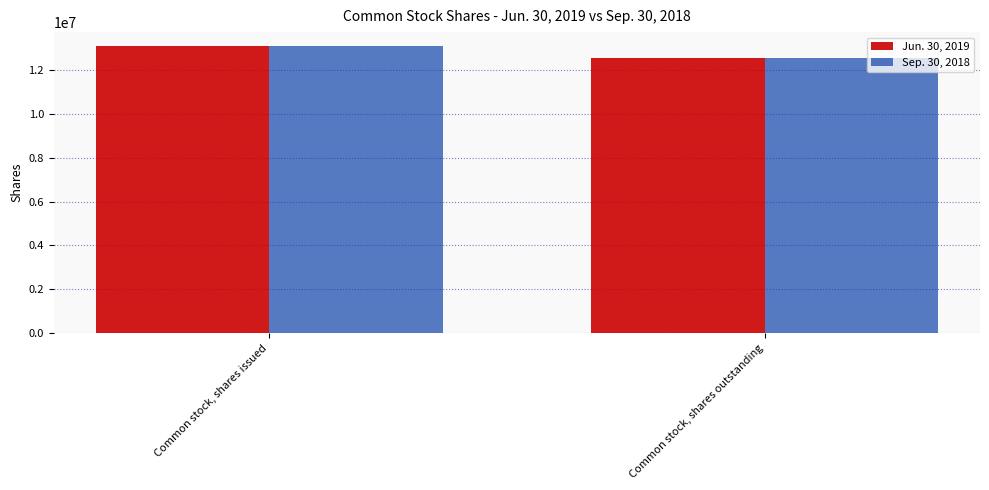

How many distinct data groups are displayed?

2